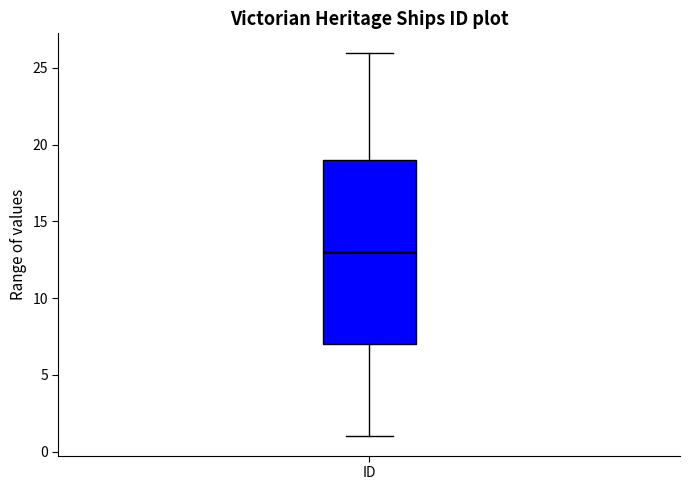

Read this box plot against the y-axis: the position of the median line, the range covered by the box, and the ends of both whiskers. The values are not printed on the chart, so give them approximately, as read against the axis.

median 13, box 7 to 19, whiskers 1 to 26